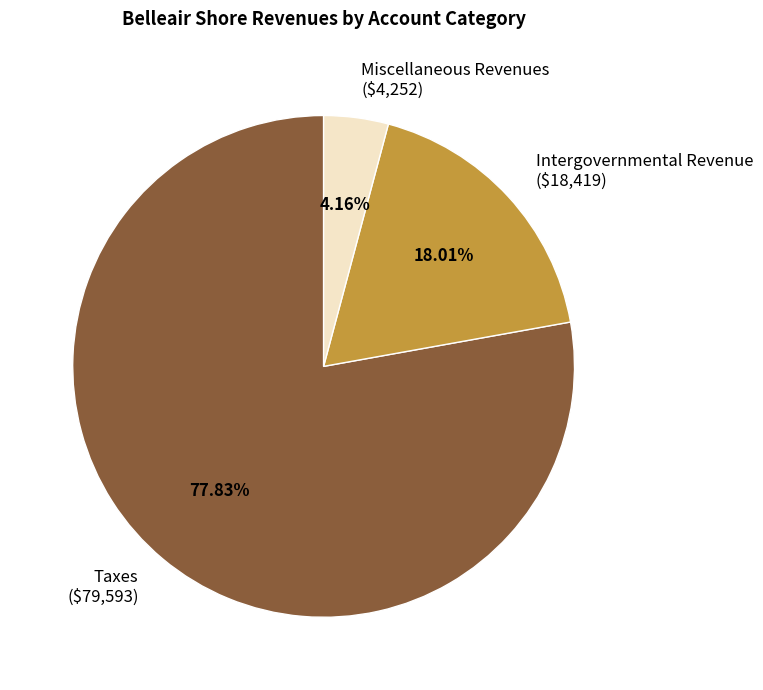

Which slice is the largest?

Taxes